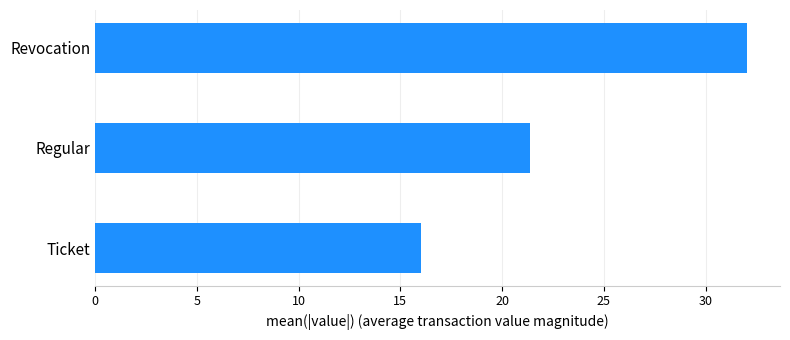

What is the change in value from Regular to Revocation?

+10.7